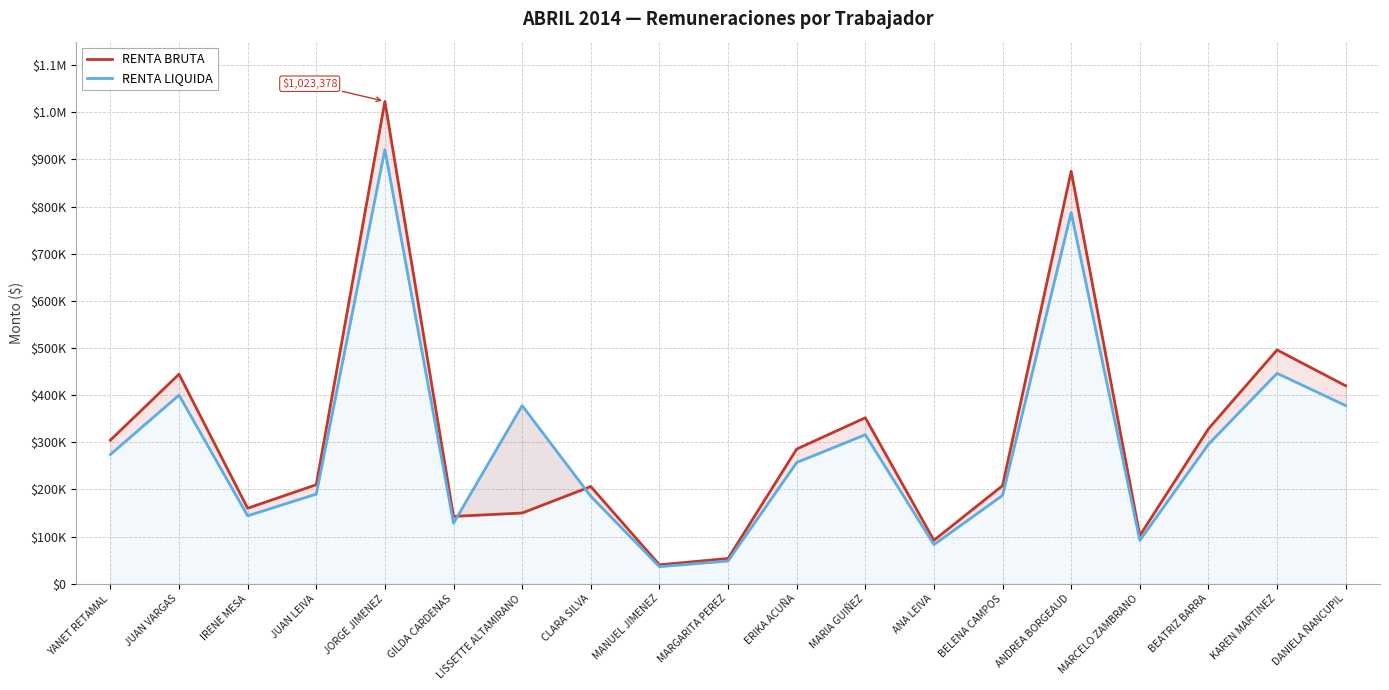

What is the value of the RENTA BRUTA point at the 9th from the left?

40000